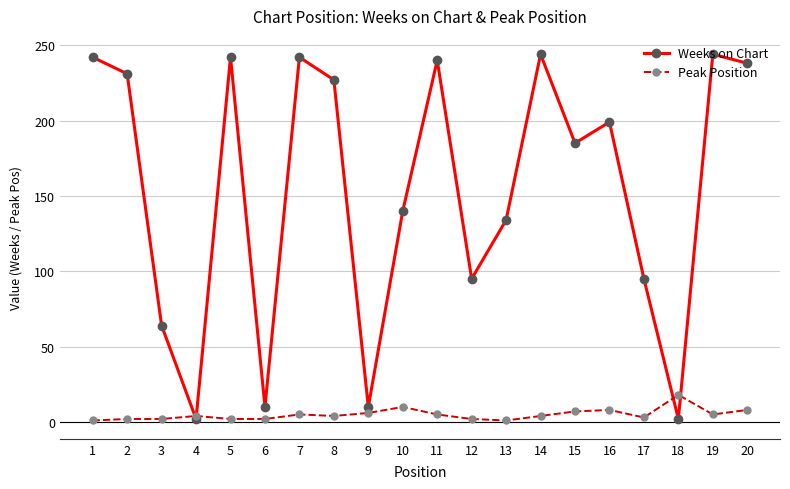

Does the chart display data point markers on the line(s)?

Yes